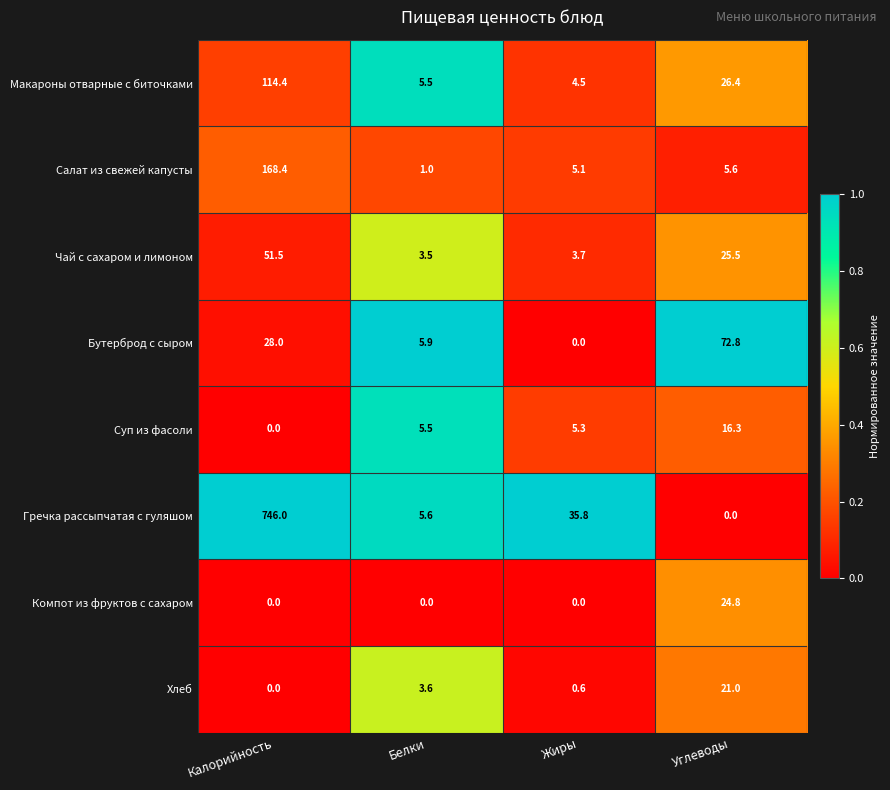

What is the average value of the Компот из фруктов с сахаром series?

6.2